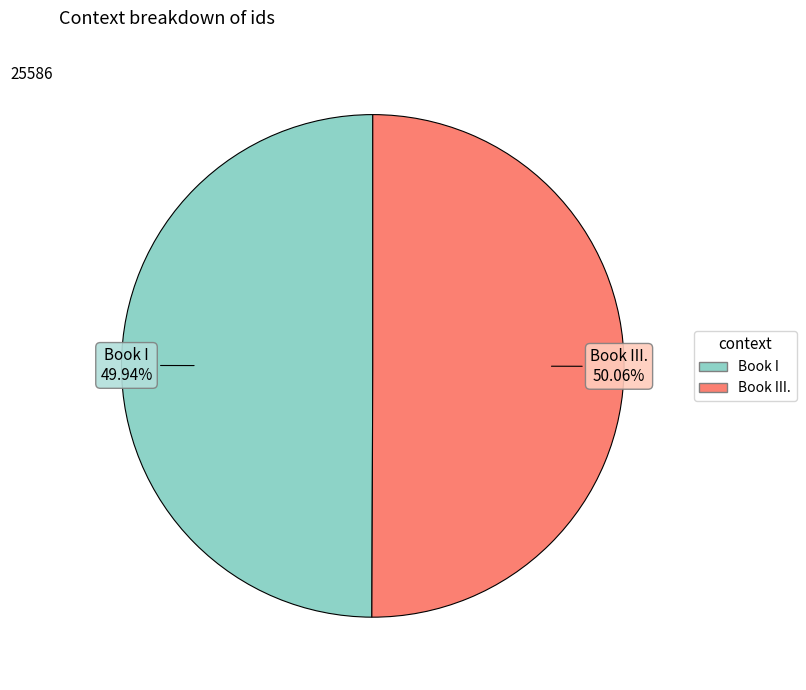

Is there any slice that represents more than half of the pie?

Yes